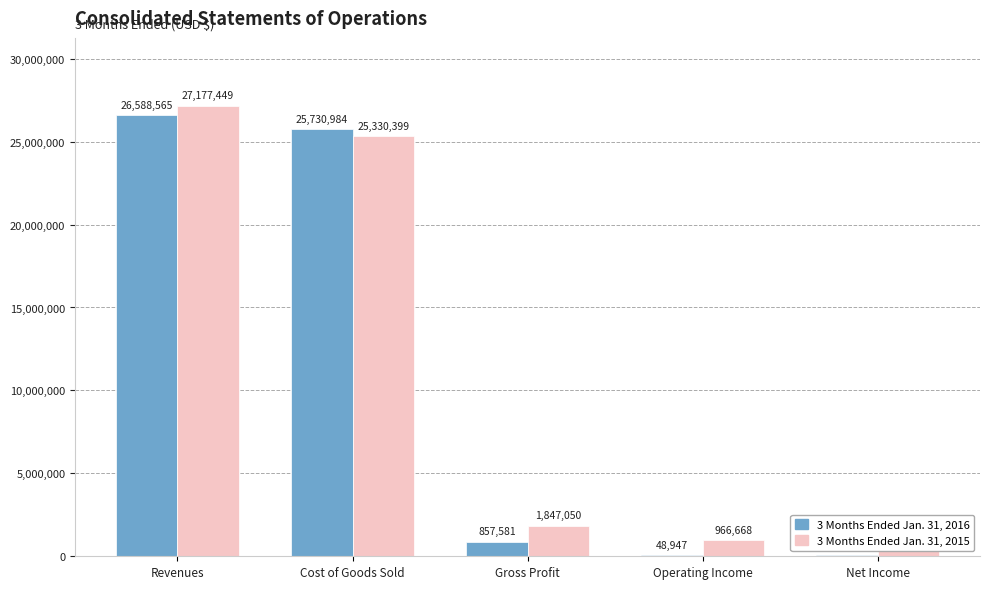

What is the sum of all 3 Months Ended Jan. 31, 2015 values?

56264419